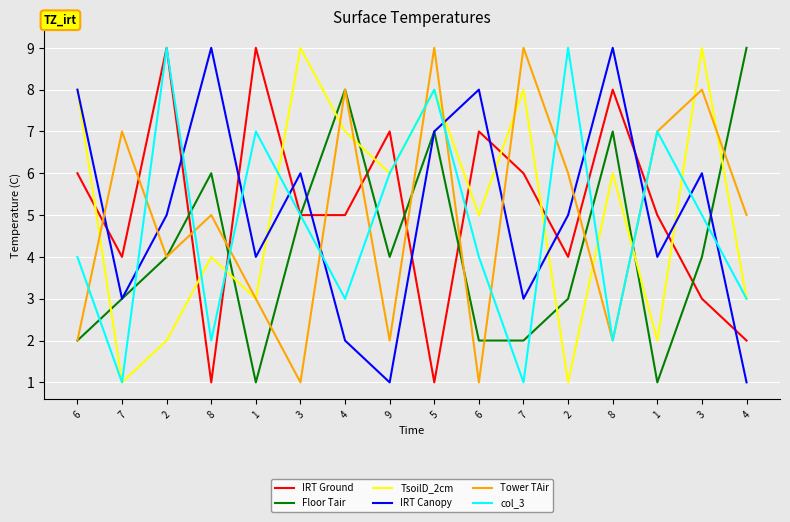

At how many categories does at least one series exceed 6?

16